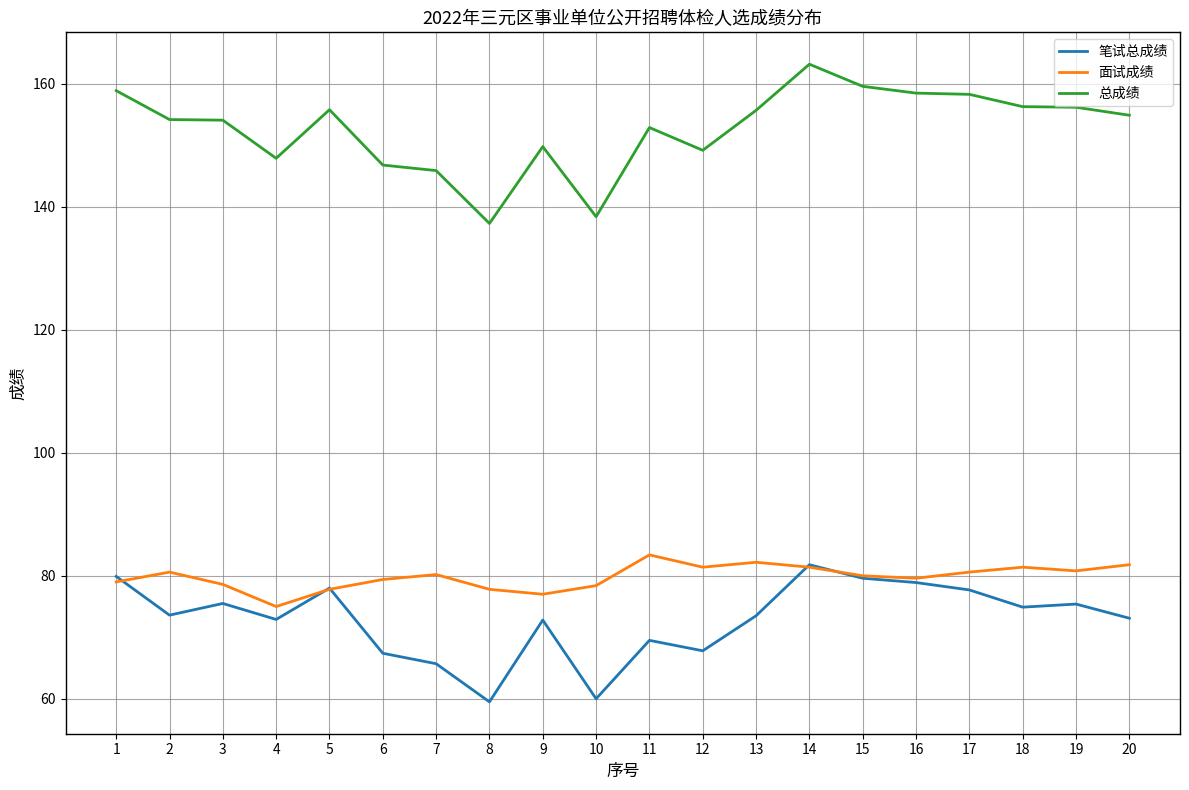

What is the maximum value for 笔试总成绩?

81.8